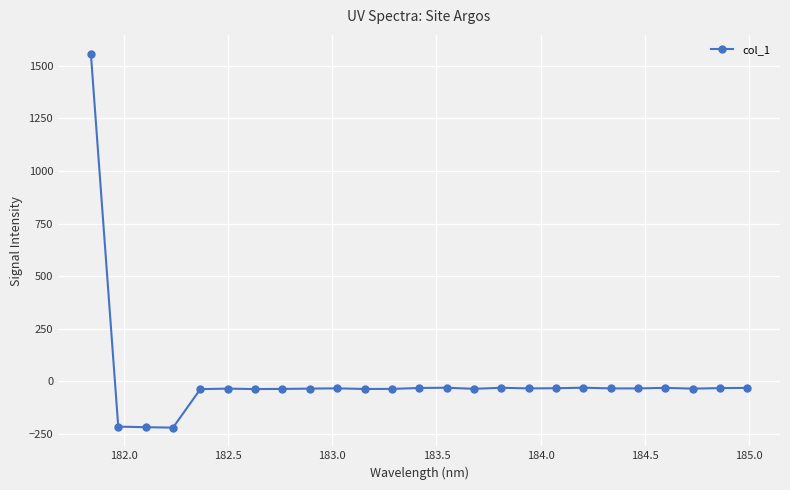

What is the sum of all values?

214.3